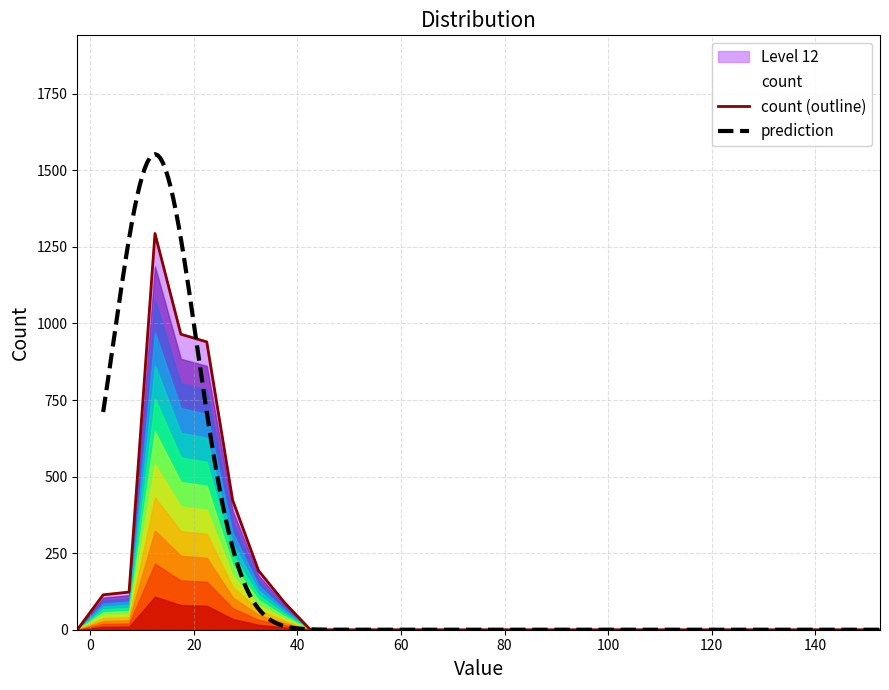

What is the label of the 5th point from the right?

132.5